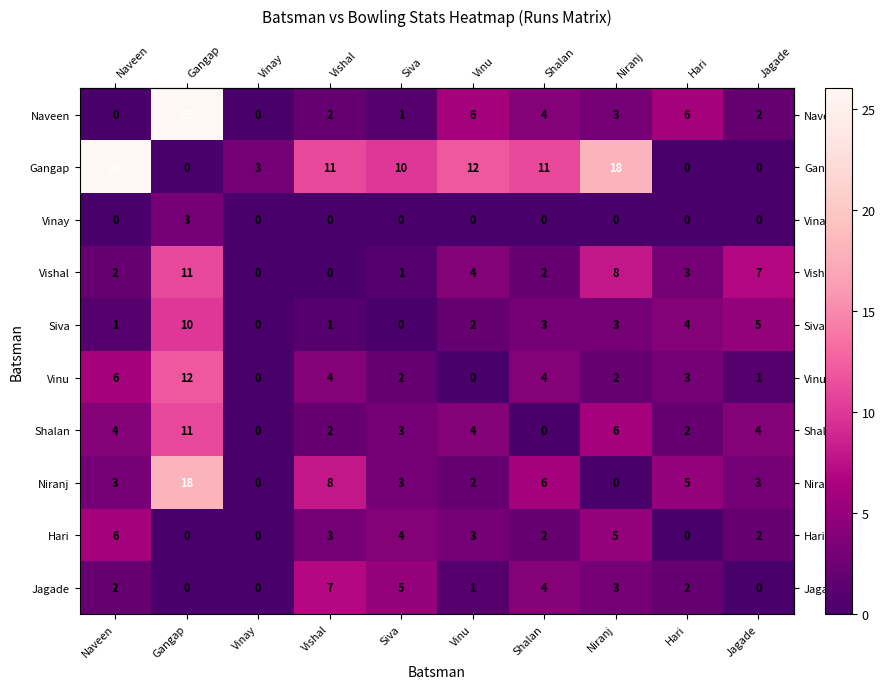

Which series has the largest total across all categories?

Gangap